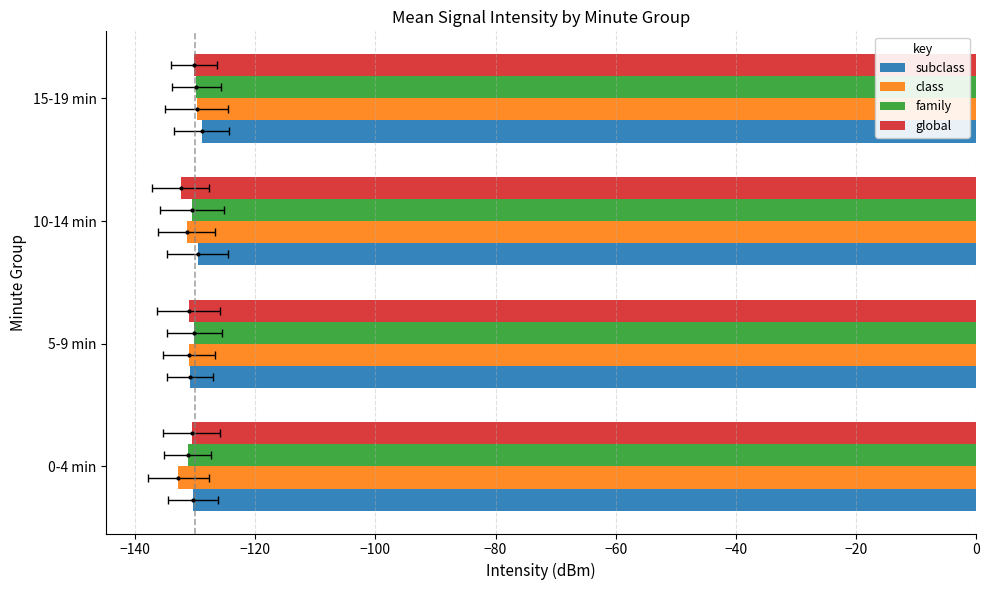

How many bars are there in total?

16